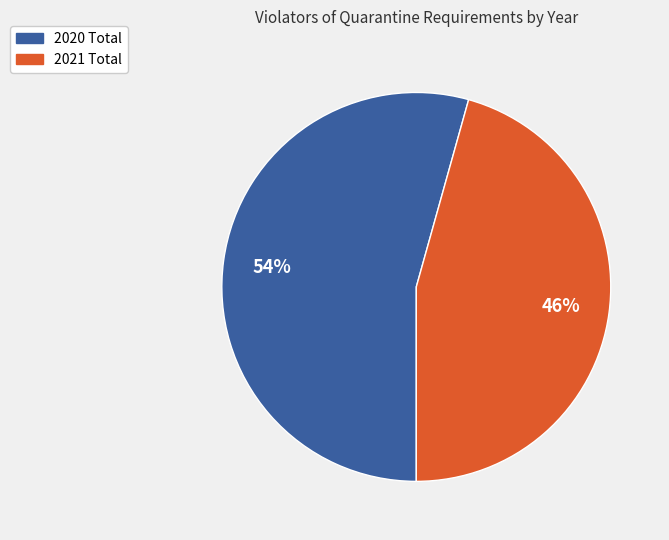

Which category has the smallest portion of the pie?

2021 Total